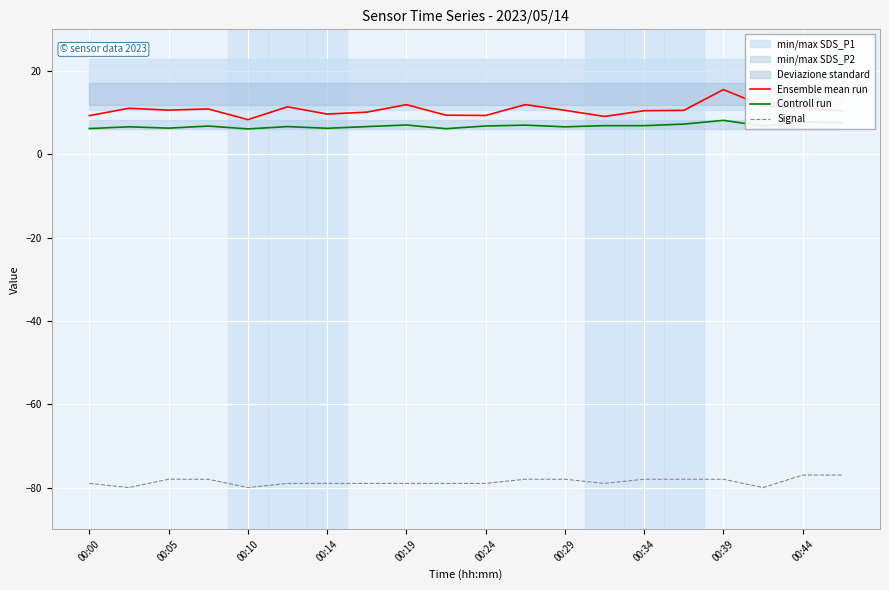

What is the minimum value for Signal?

-80.0